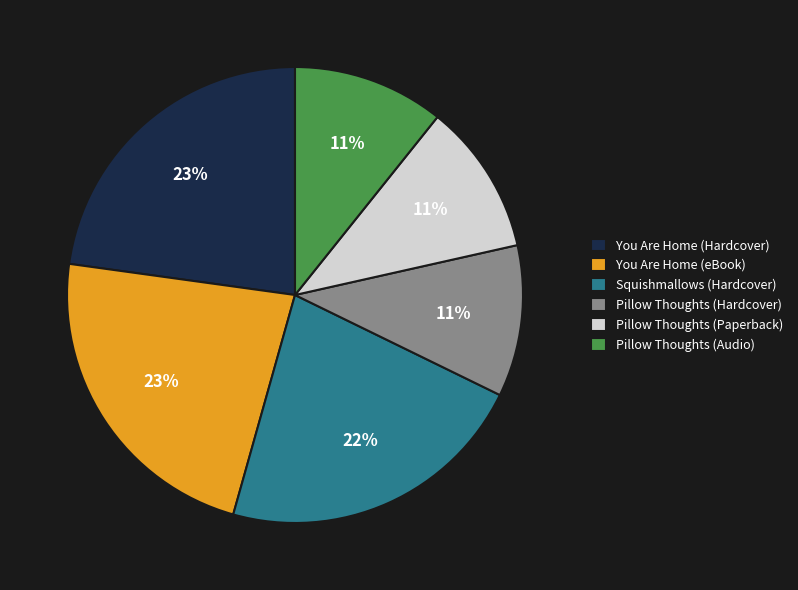

Is the sum of Pillow Thoughts (Hardcover) and Pillow Thoughts (Paperback) greater than half?

No